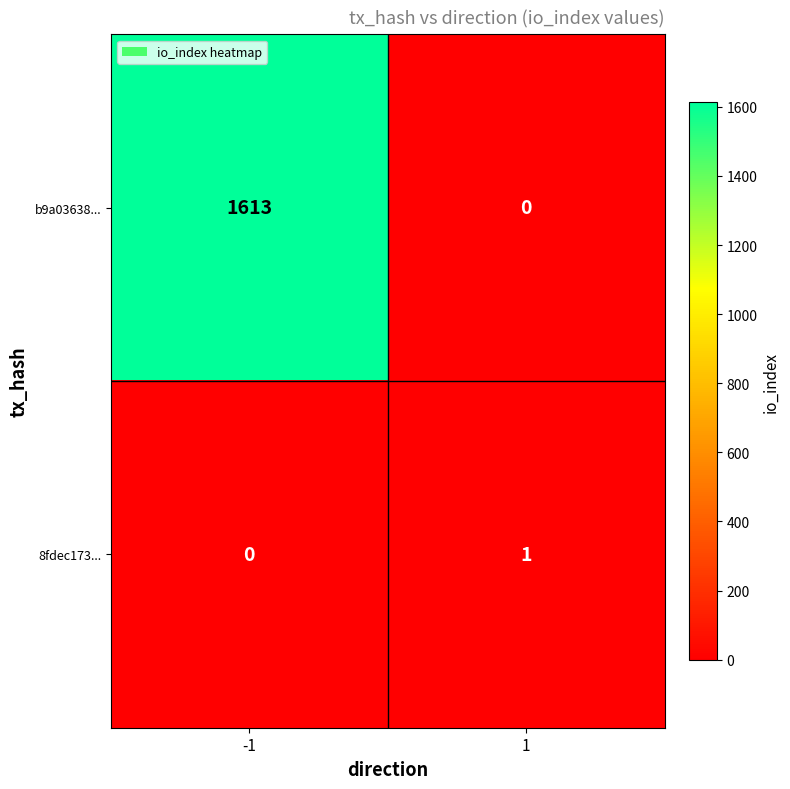

Is it true that b9a03638... equals 1101 at 1?

False